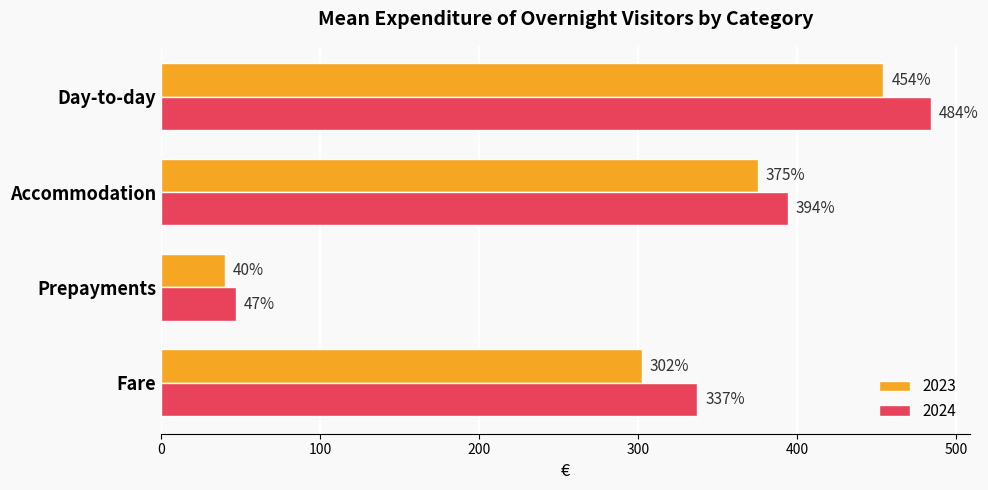

True or false: 2024 has a value of 337 at Fare.

True